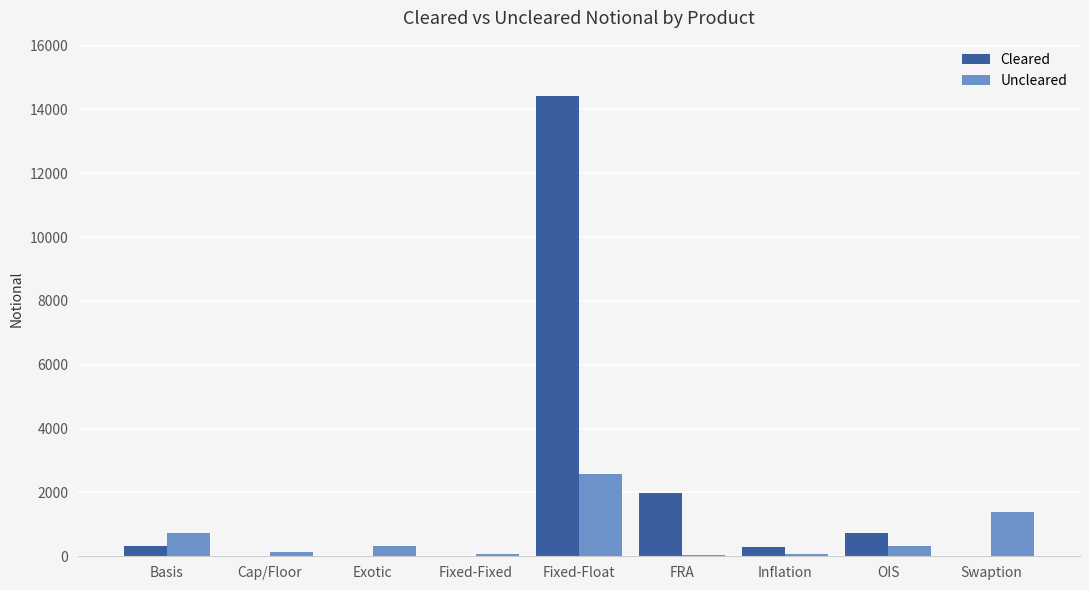

How many series are shown in this chart?

2